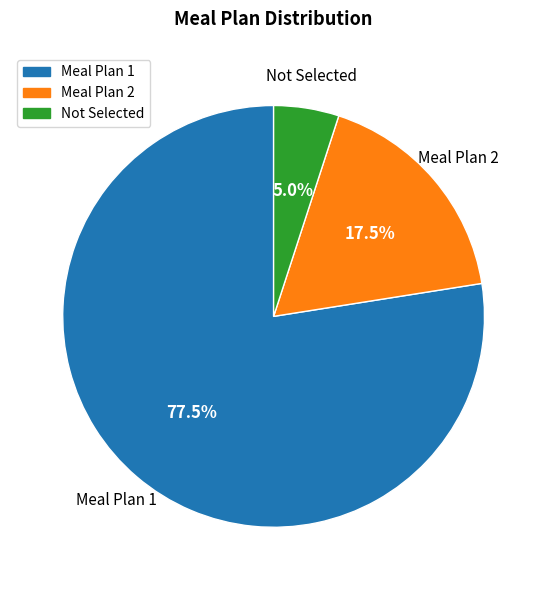

How many slices are in this pie chart?

3